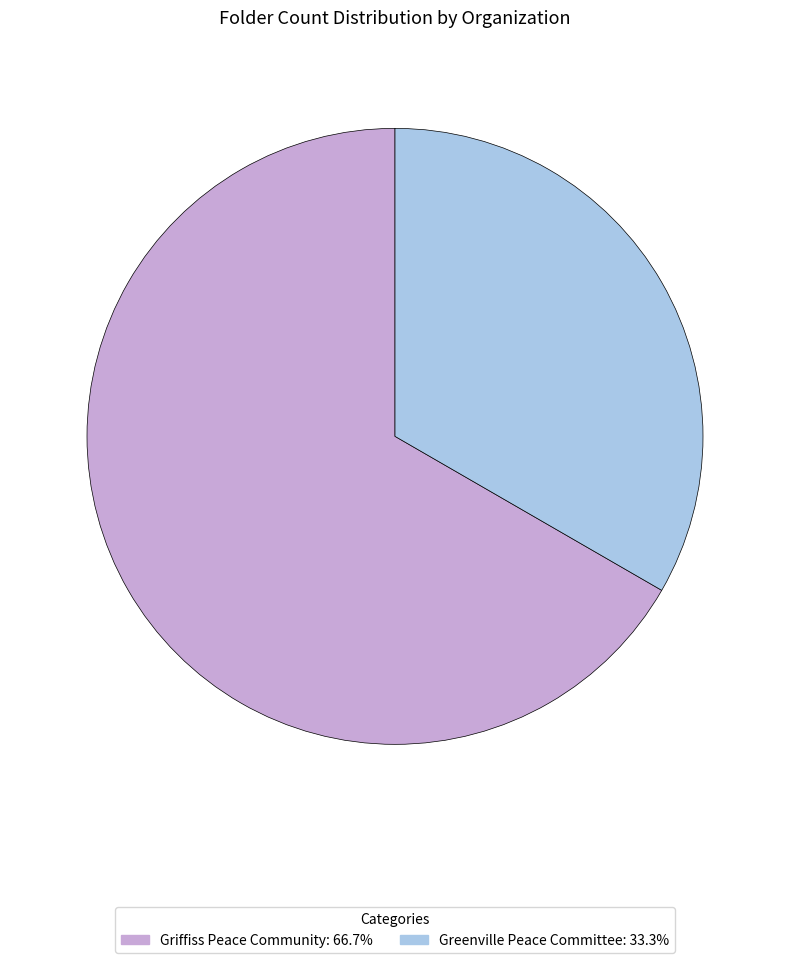

Which slice is the largest?

Griffiss Peace Community